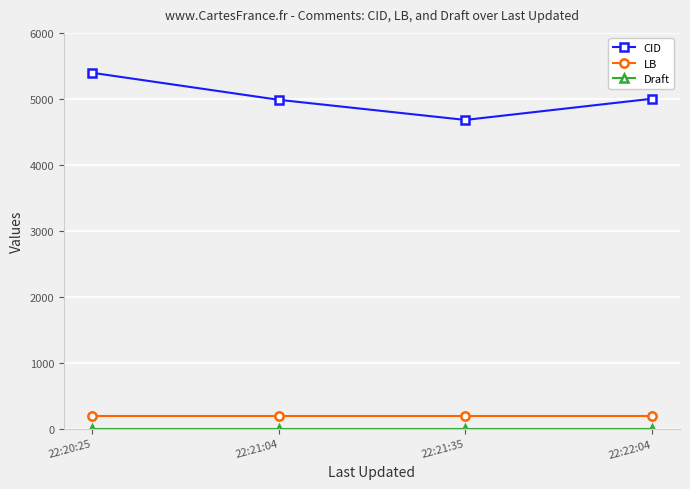

Which category has the highest value in the CID series?

22:20:25